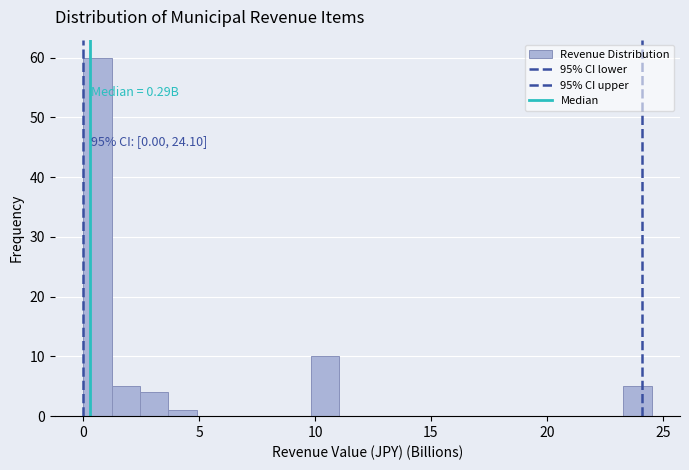

Around what value on the x-axis is the tallest bar? Give the approximate position of its centre, as read against the axis.

0.5